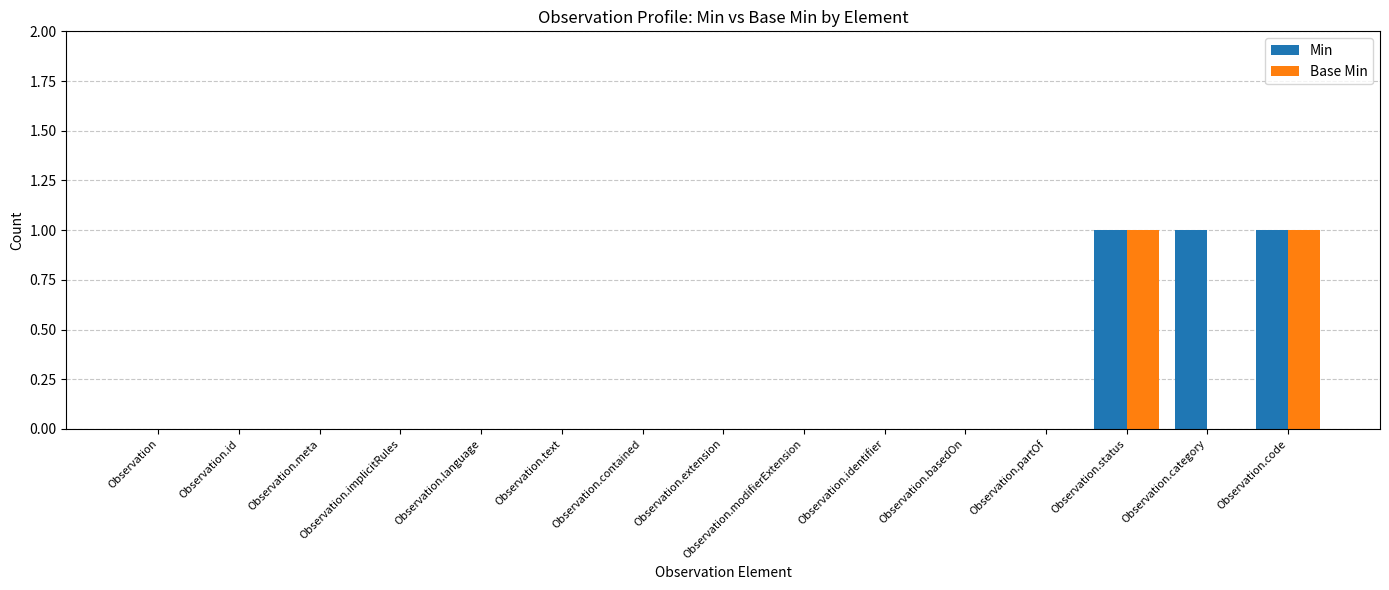

The value of Min at Observation.language is 0. True or false?

True